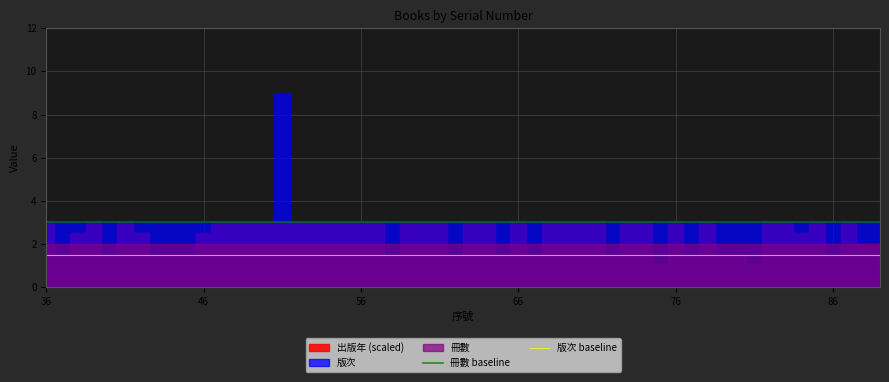

What is the value of the 冊數 baseline point at the 2nd from the left?

3.0